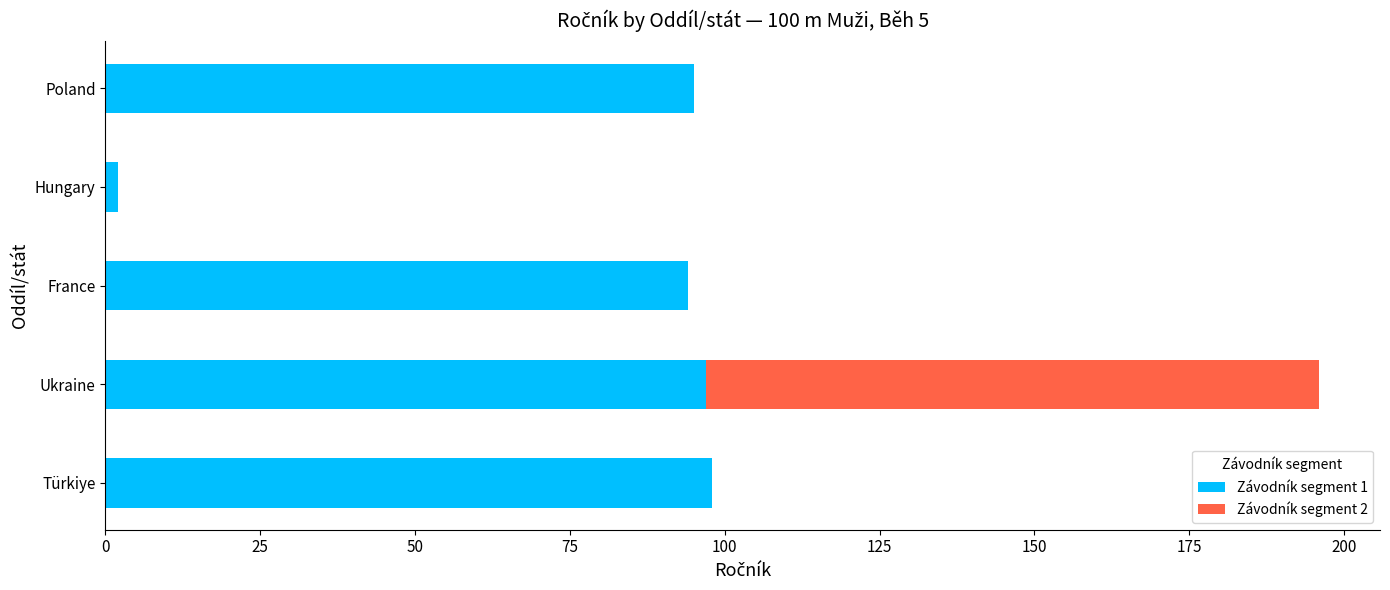

What is the total value across all series at Poland?

95